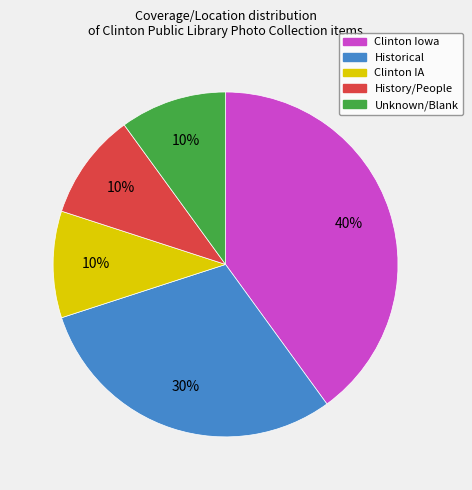

To the nearest percent, what is the average slice percentage?

20%